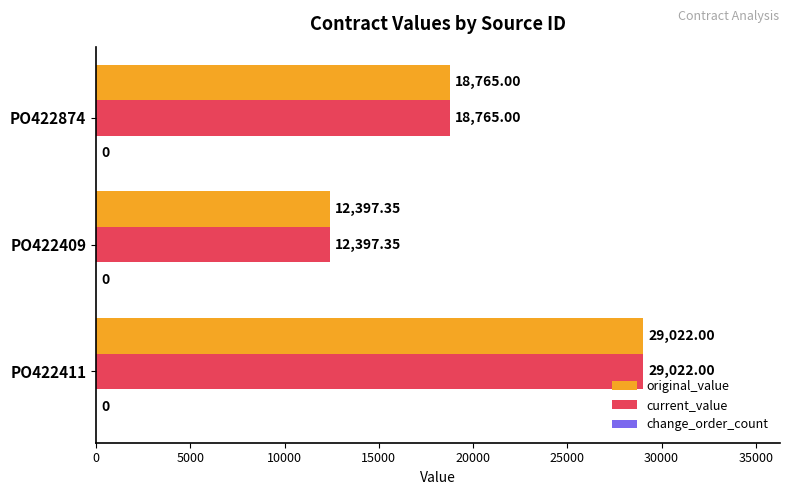

Is the value of current_value at PO422874 greater than the value of original_value at PO422409?

Yes